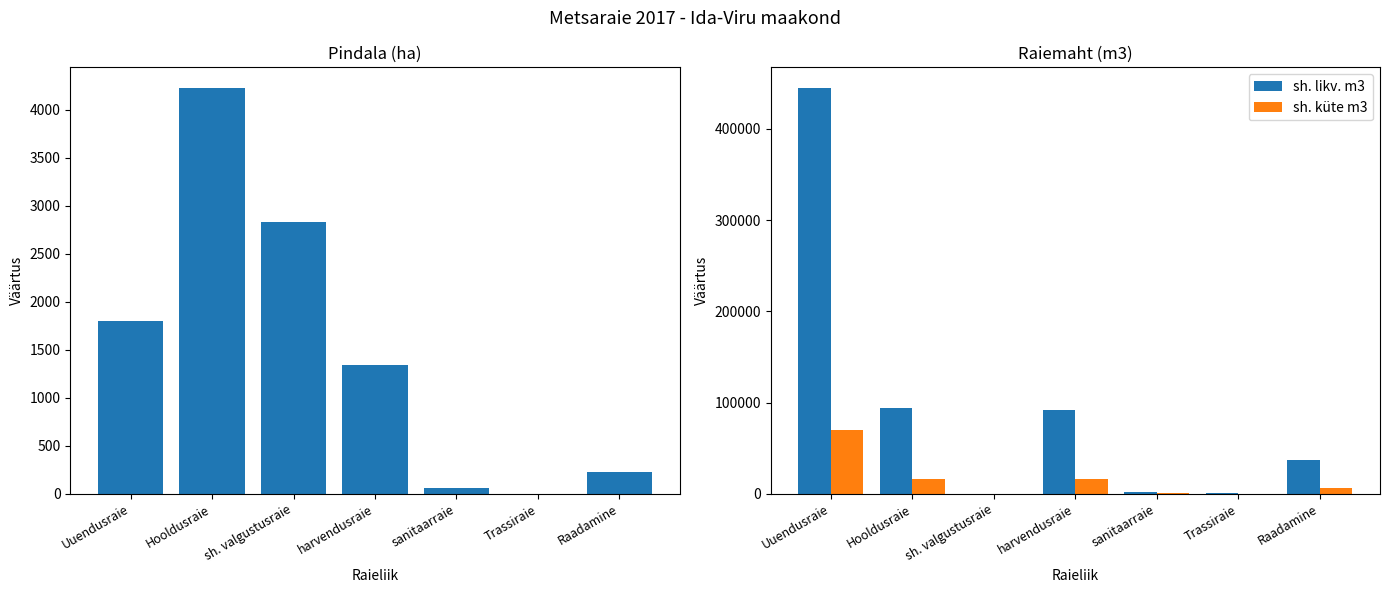

What is the maximum value for sh. küte m3?

69613.6